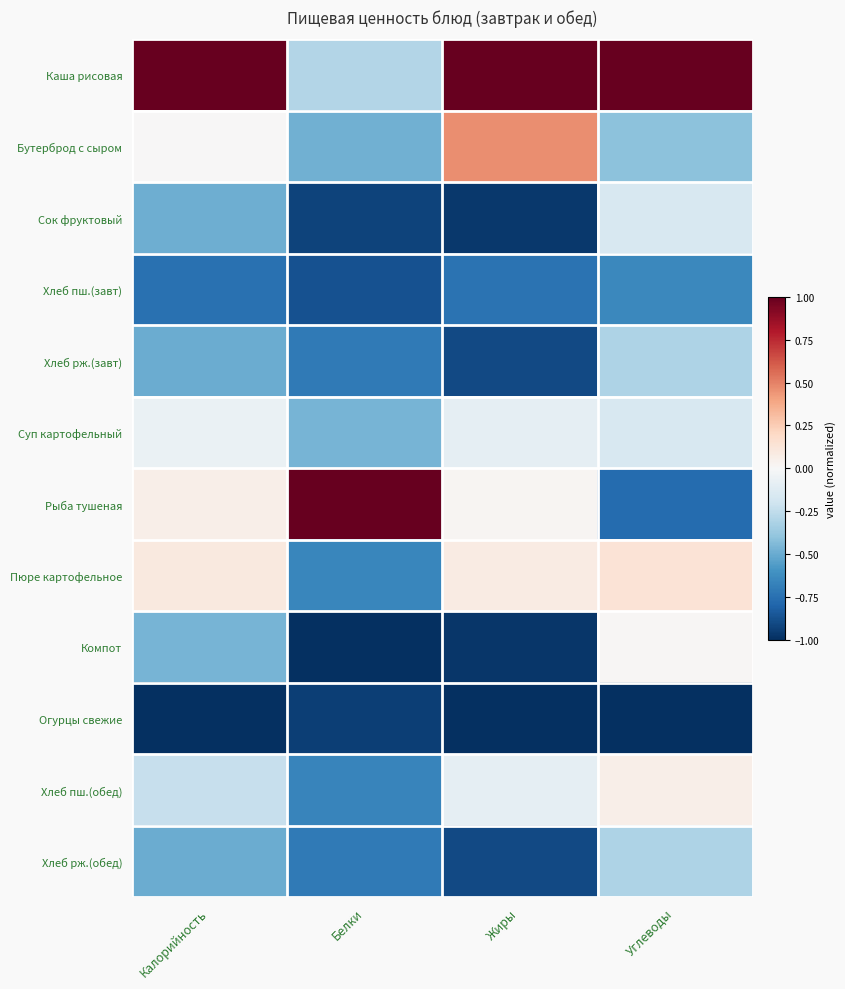

Between Белки and Углеводы, which series saw the biggest shift?

Рыба тушеная